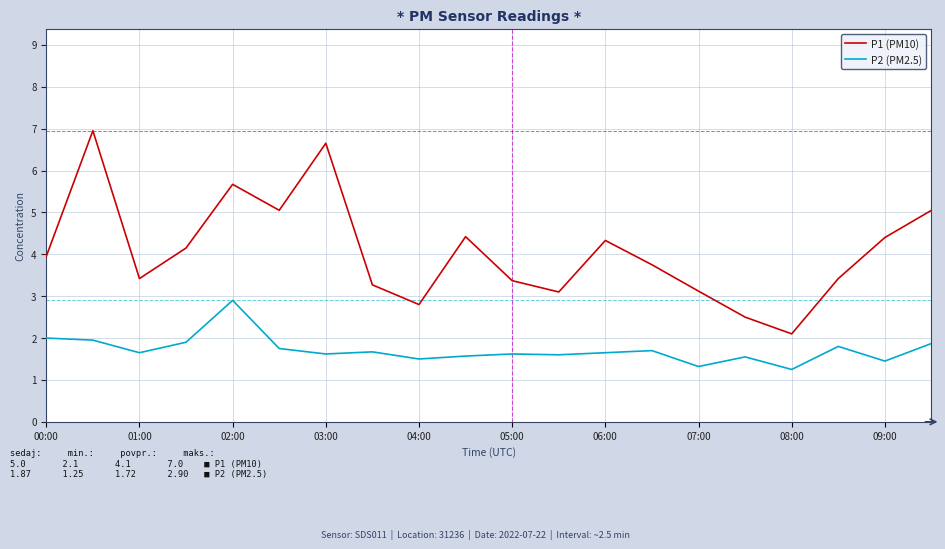

In P2 (PM2.5), how many points are lower than both neighbors (excluding endpoints)?

7